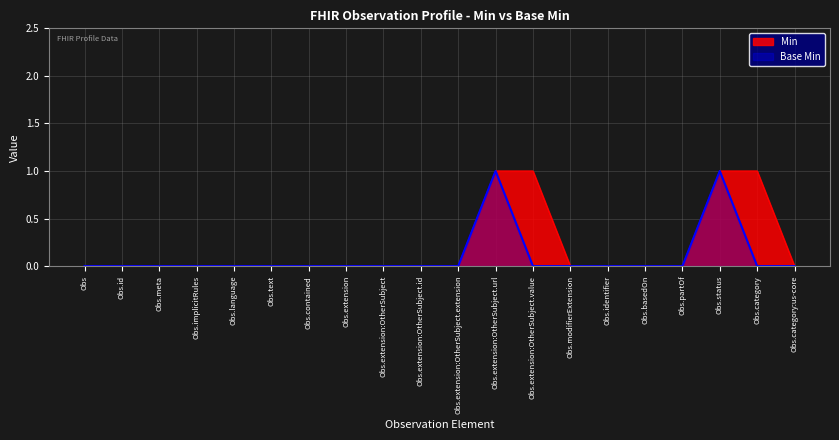

Is the value of Min at Obs.extension:OtherSubject.value greater than the value of Base Min at Obs.id?

Yes